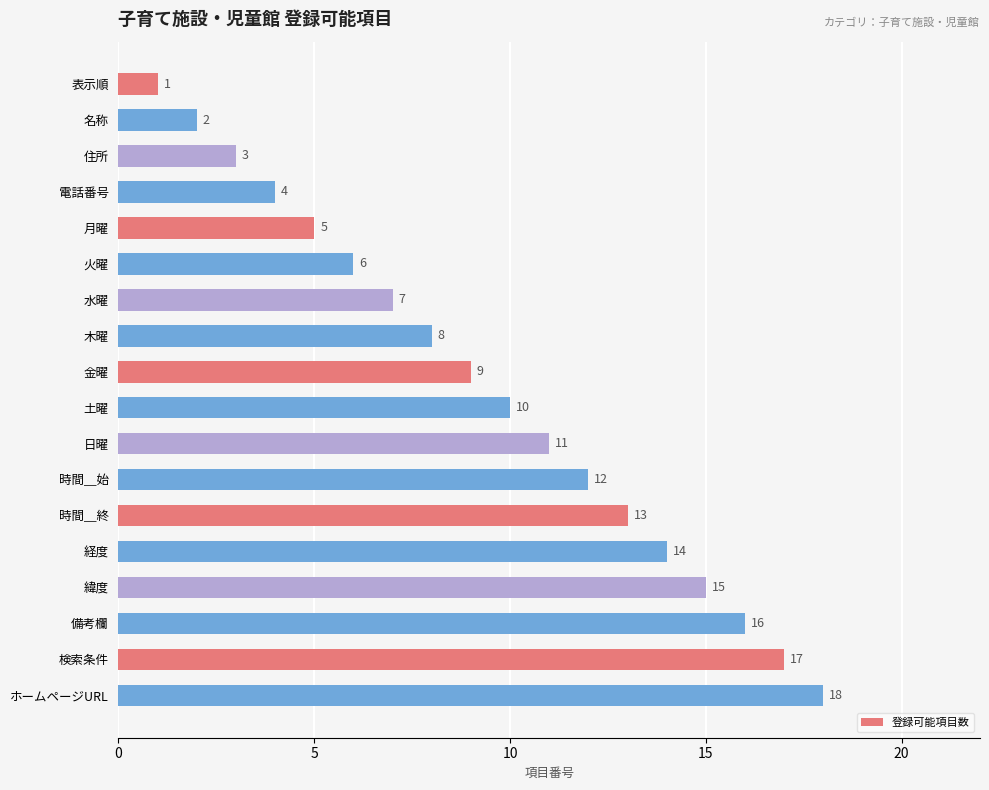

How many series are shown in this chart?

1